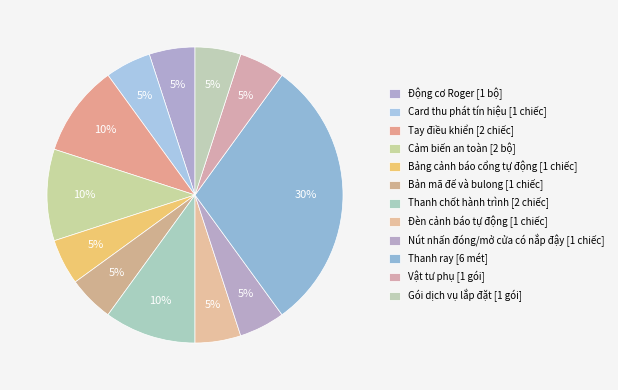

What is the ratio of the value at Thanh ray to the value at Đèn cảnh báo tự động?

6.0